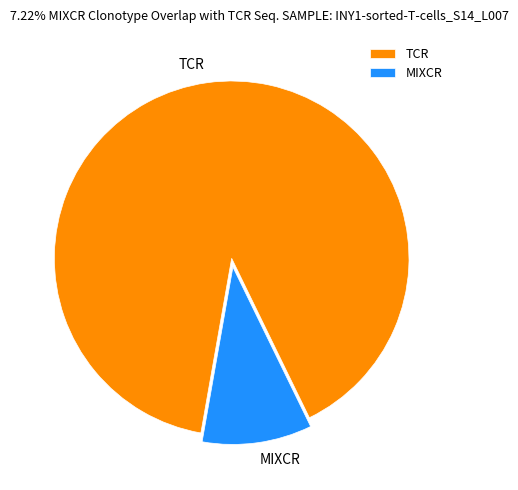

Which category has the biggest portion of the pie?

TCR